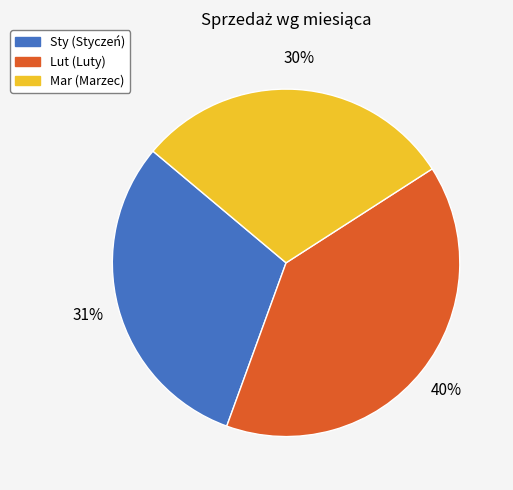

Is there a majority slice in this chart?

No